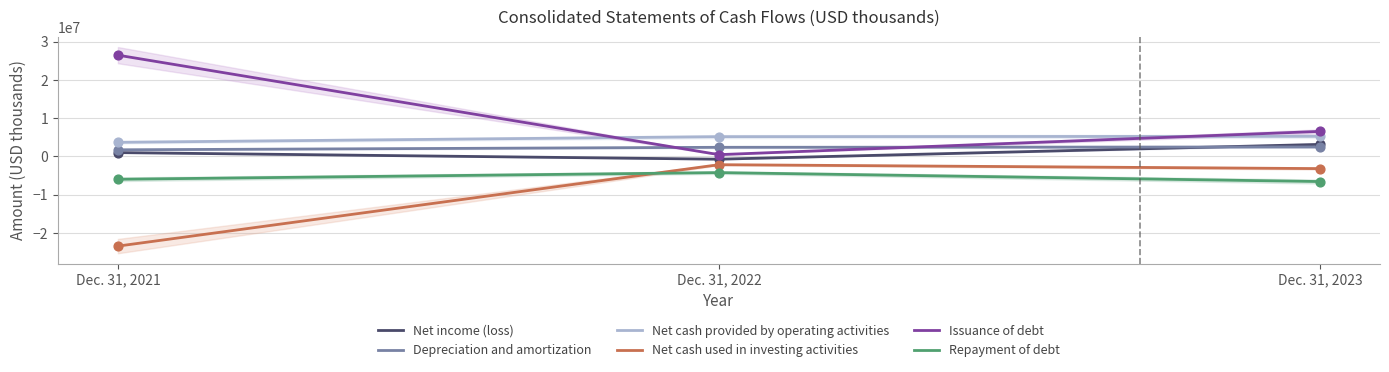

Is the value of Net income (loss) at Dec. 31, 2021 greater than the value of Repayment of debt at Dec. 31, 2022?

Yes